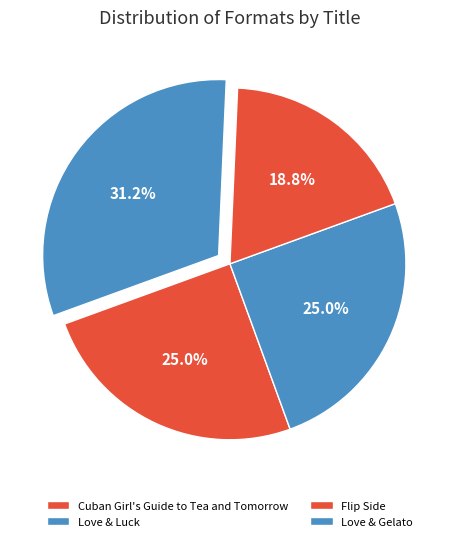

How many slices are in this pie chart?

4